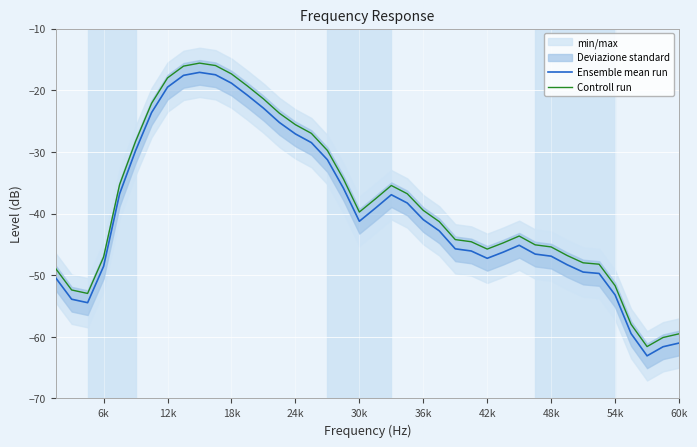

Is it true that Ensemble mean run equals -66.0 at 6k?

False